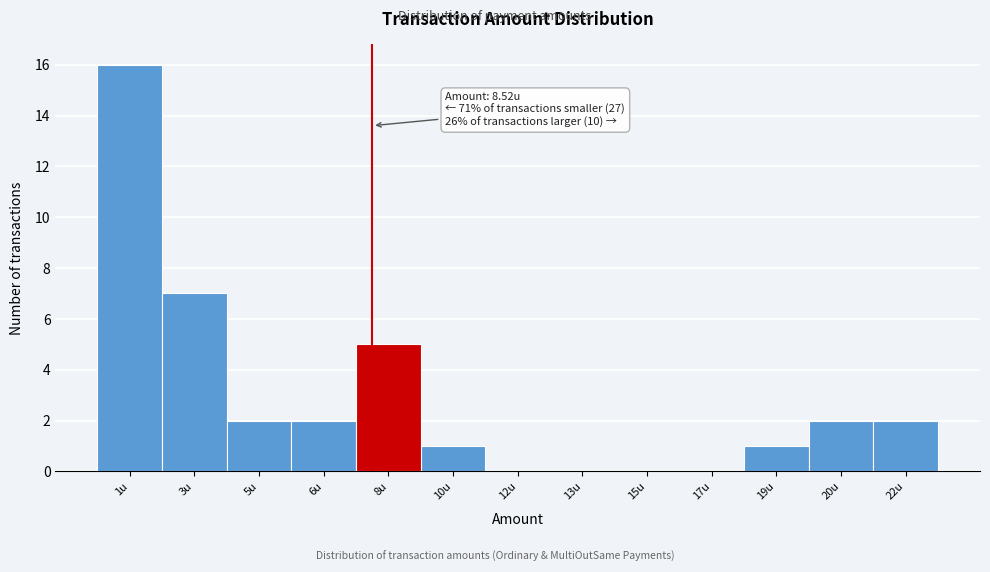

Reading left to right, what are all the values shown in this chart?

1u=16	3u=7	5u=2	6u=2	8u=5	10u=1	12u=0	13u=0	15u=0	17u=0	19u=1	20u=2	22u=2